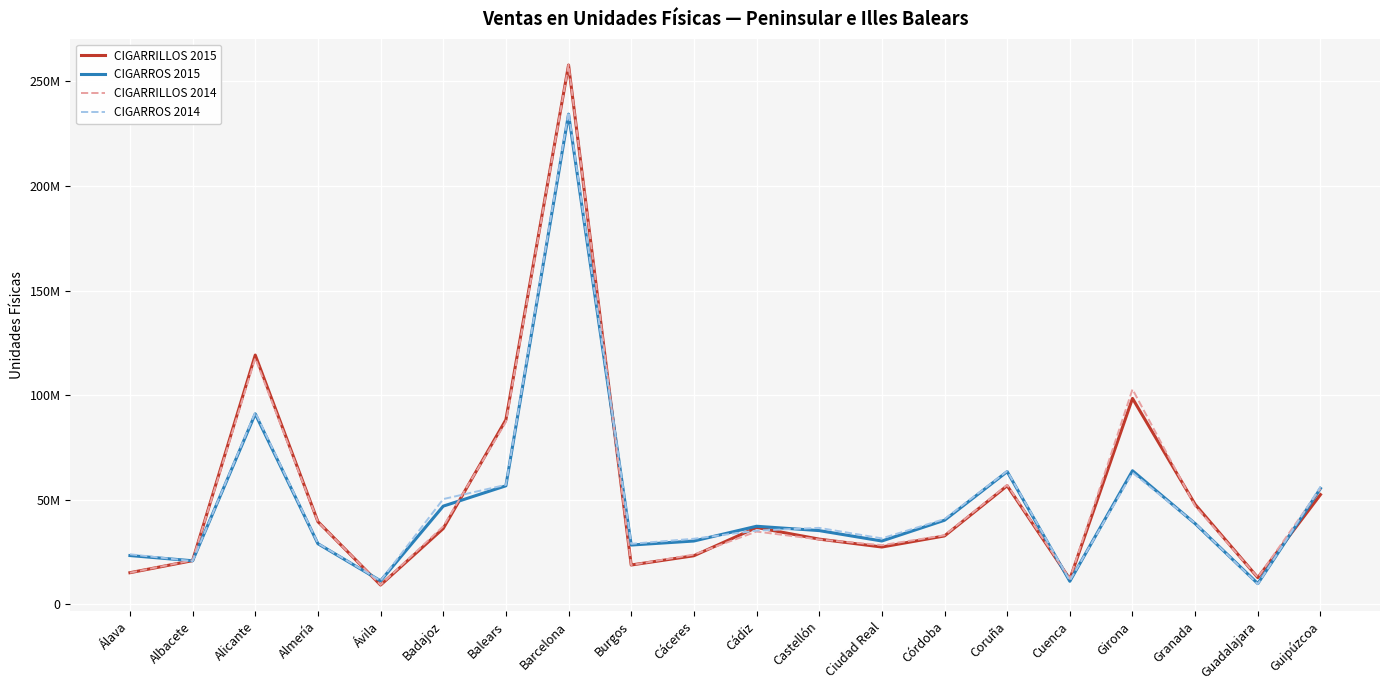

What are all the series names shown in the legend?

CIGARRILLOS 2015, CIGARROS 2015, CIGARRILLOS 2014, CIGARROS 2014